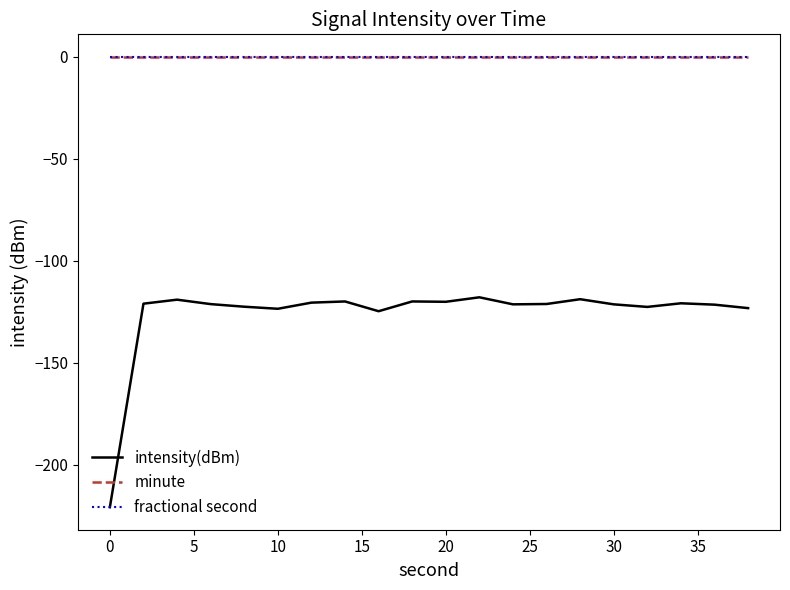

True or false: fractional second and minute cross at least once.

False